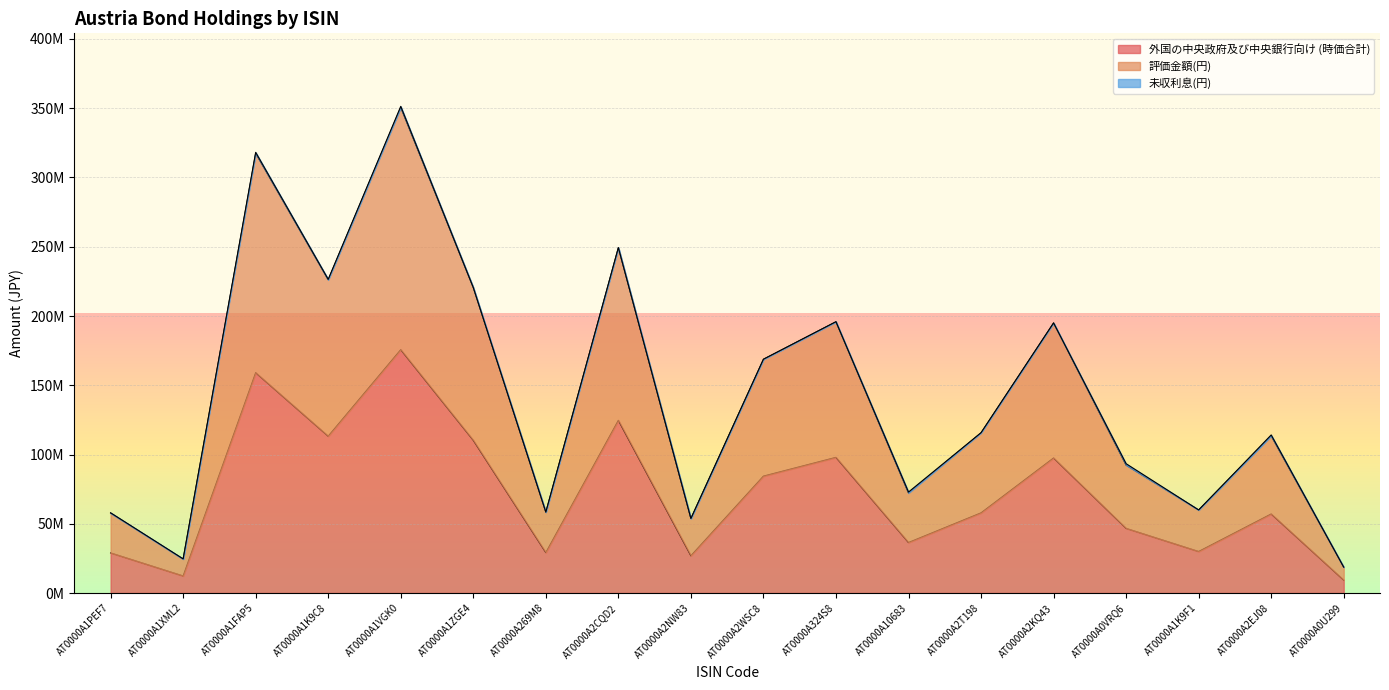

At which label does 評価金額(円) first exceed 115663840?

AT0000A1FAP5